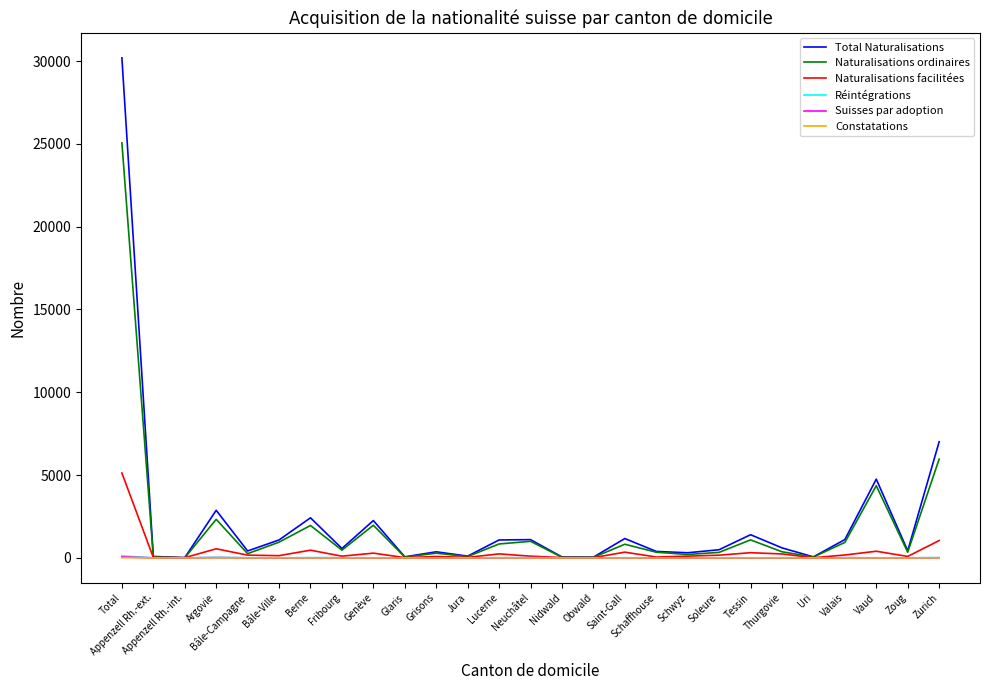

Which series has the widest spread of values?

Total Naturalisations